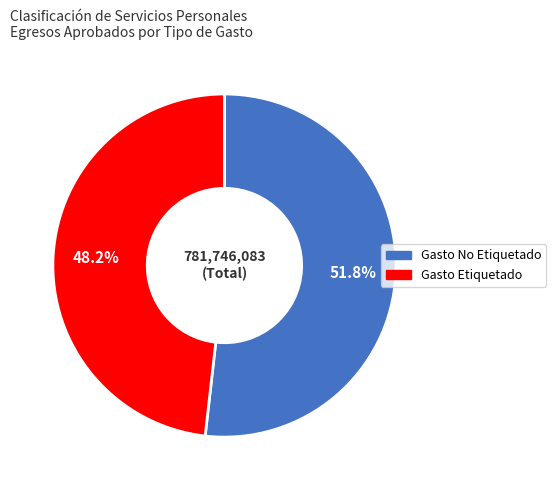

Is there any slice that represents more than half of the pie?

Yes